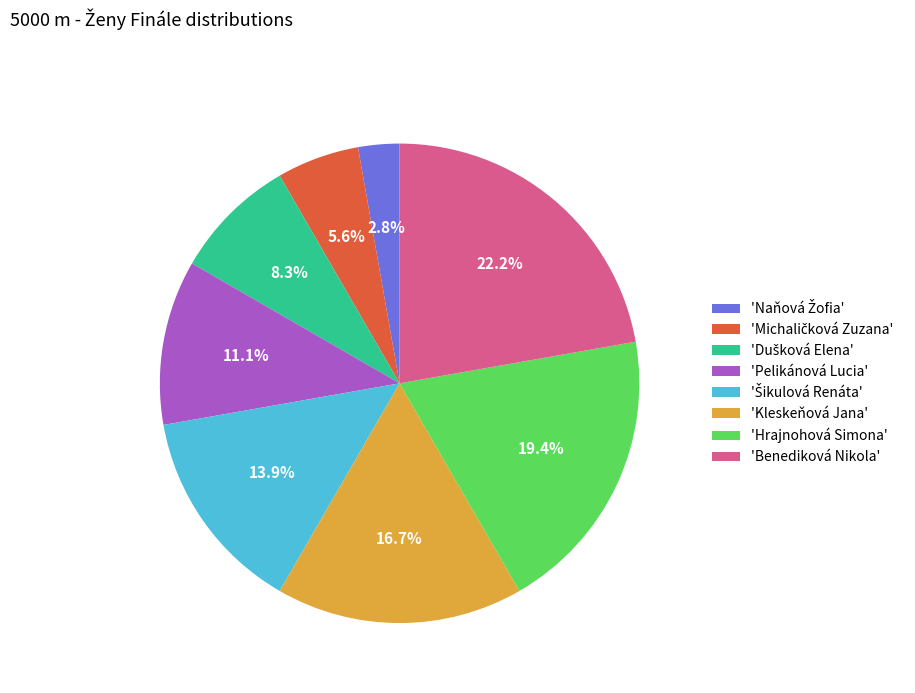

How many segments does this pie chart have?

8